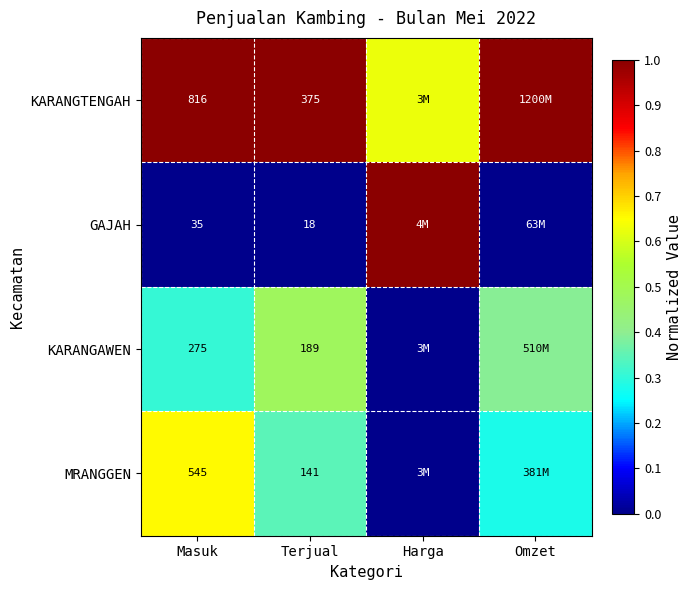

At Terjual, list the series in order from largest to smallest.

KARANGTENGAH, KARANGAWEN, MRANGGEN, GAJAH